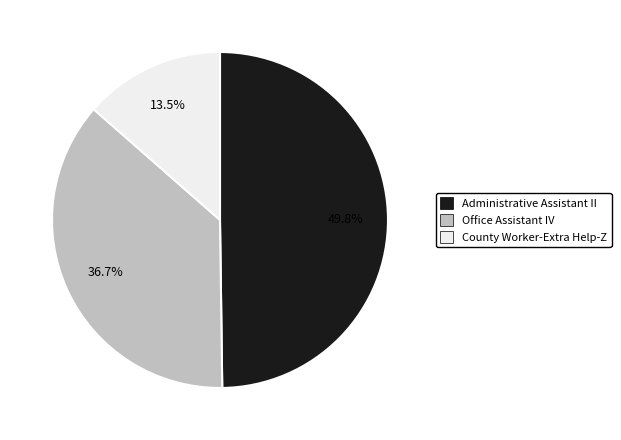

Is there any slice that represents more than half of the pie?

No